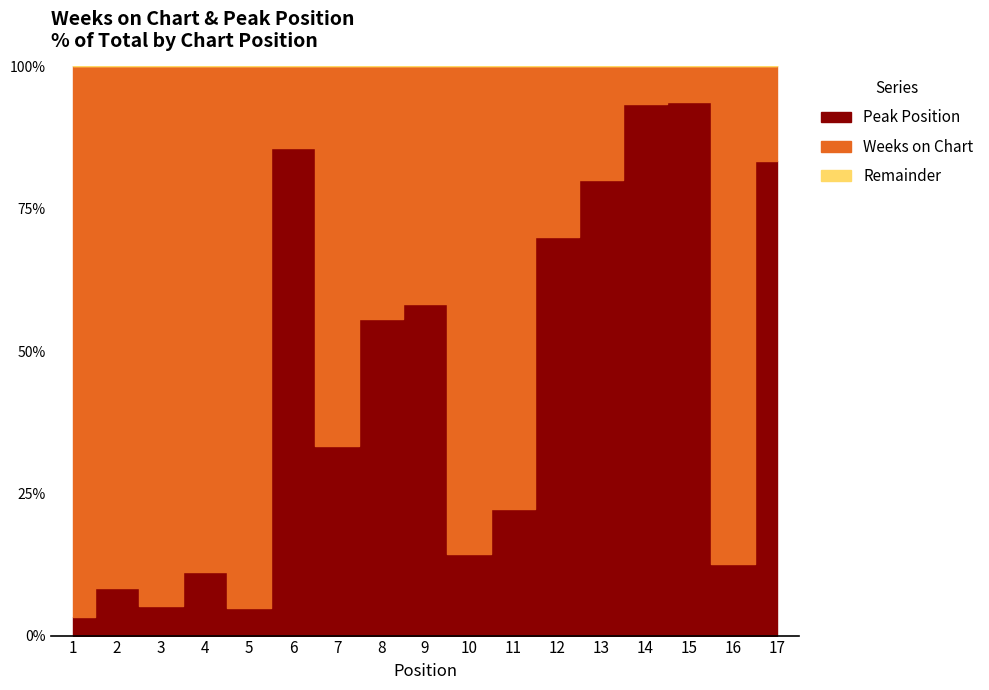

Which series changed the most between 1 and 3?

Weeks on Chart